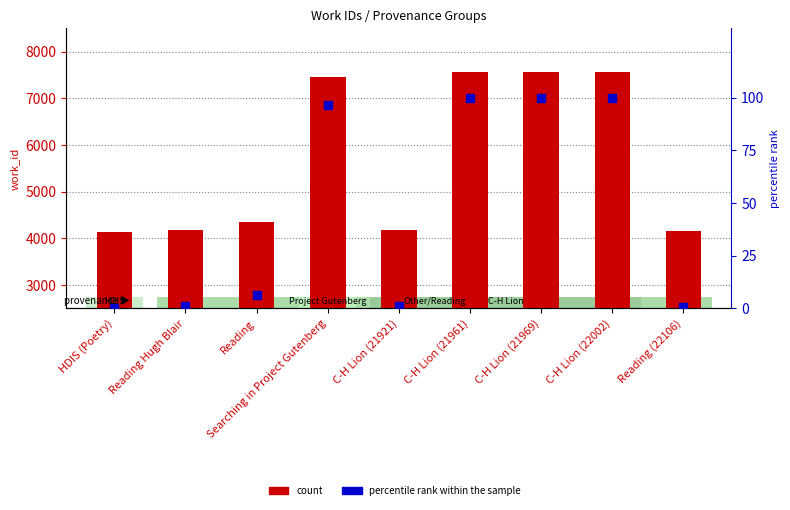

At which category is the sum across all series the highest?

C-H Lion (22002)